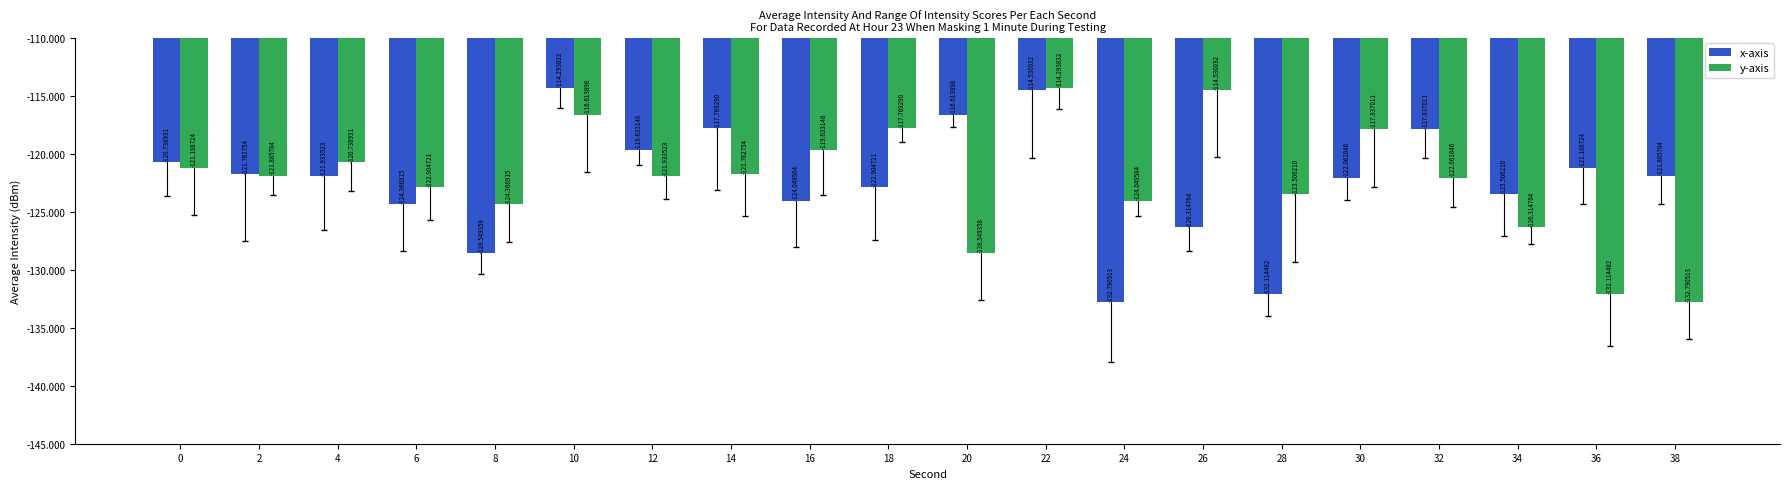

Between 14 and 18, which series saw the biggest shift?

x-axis